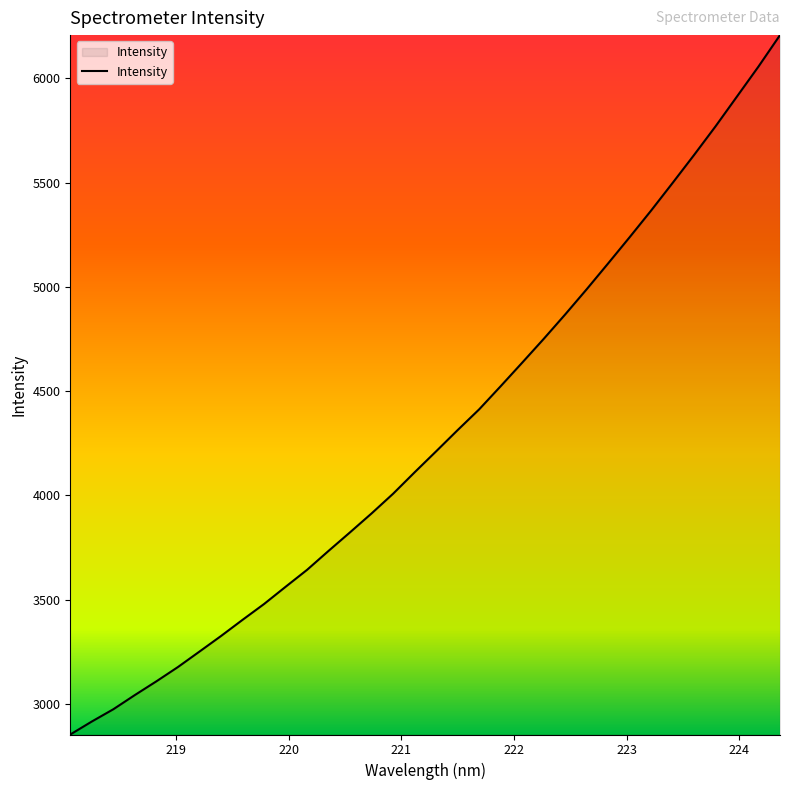

What is the minimum value shown in the chart?

2853.0